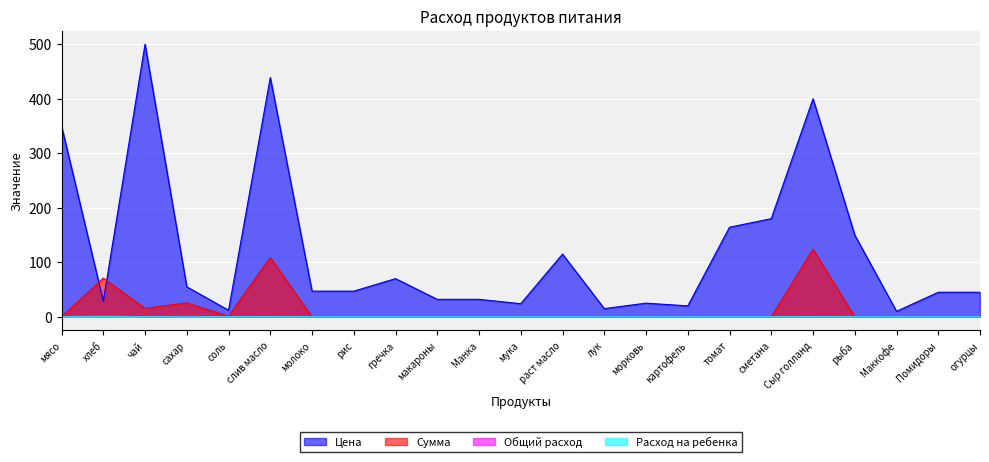

Which has a higher value, чай or мука?

чай